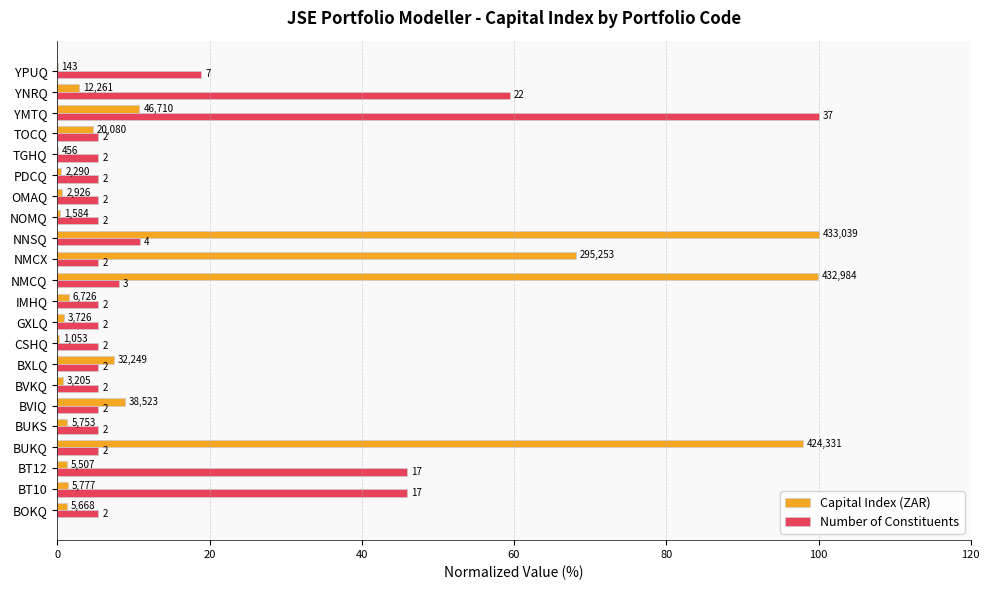

What are all the series names shown in the legend?

Capital Index (ZAR), Number of Constituents